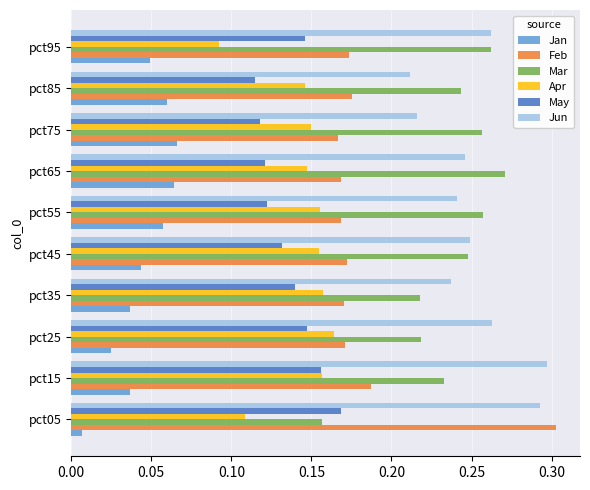

Which series has the largest range (max minus min)?

Feb